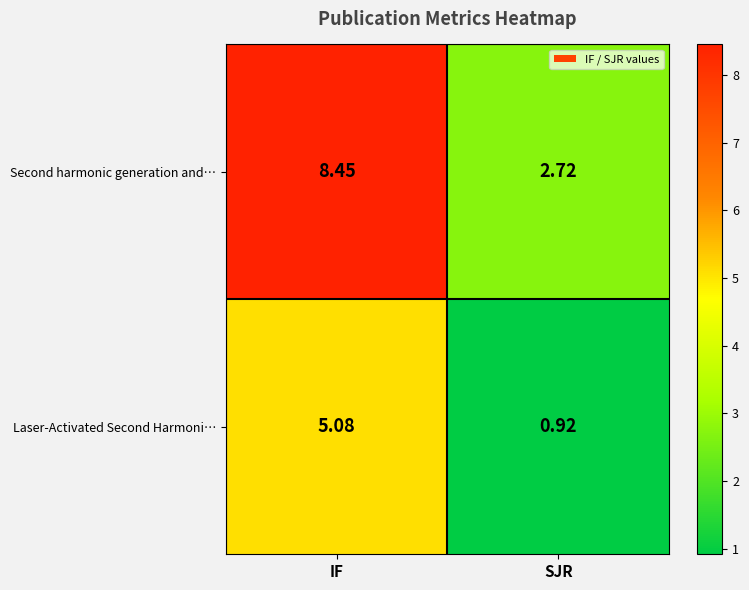

Where does the Second harmonic generation and… series first go above 8?

IF